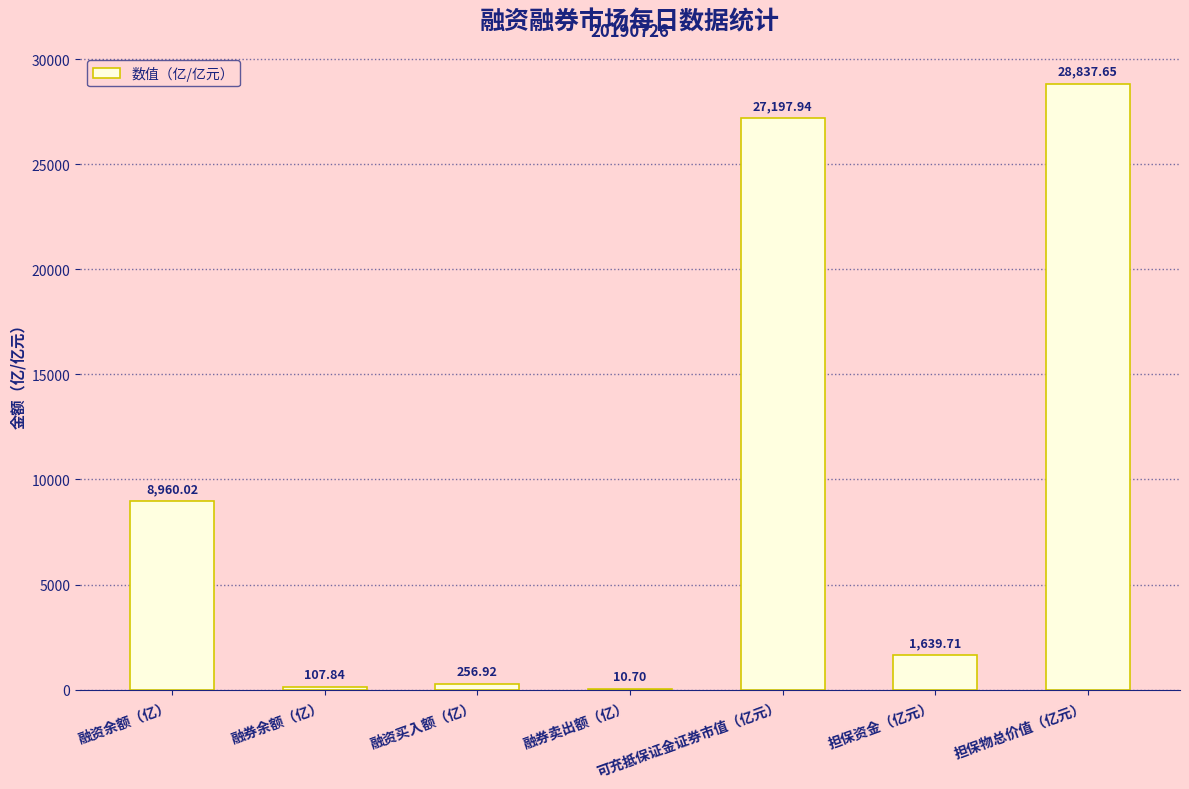

Which label corresponds to the largest value in the chart?

担保物总价值（亿元）